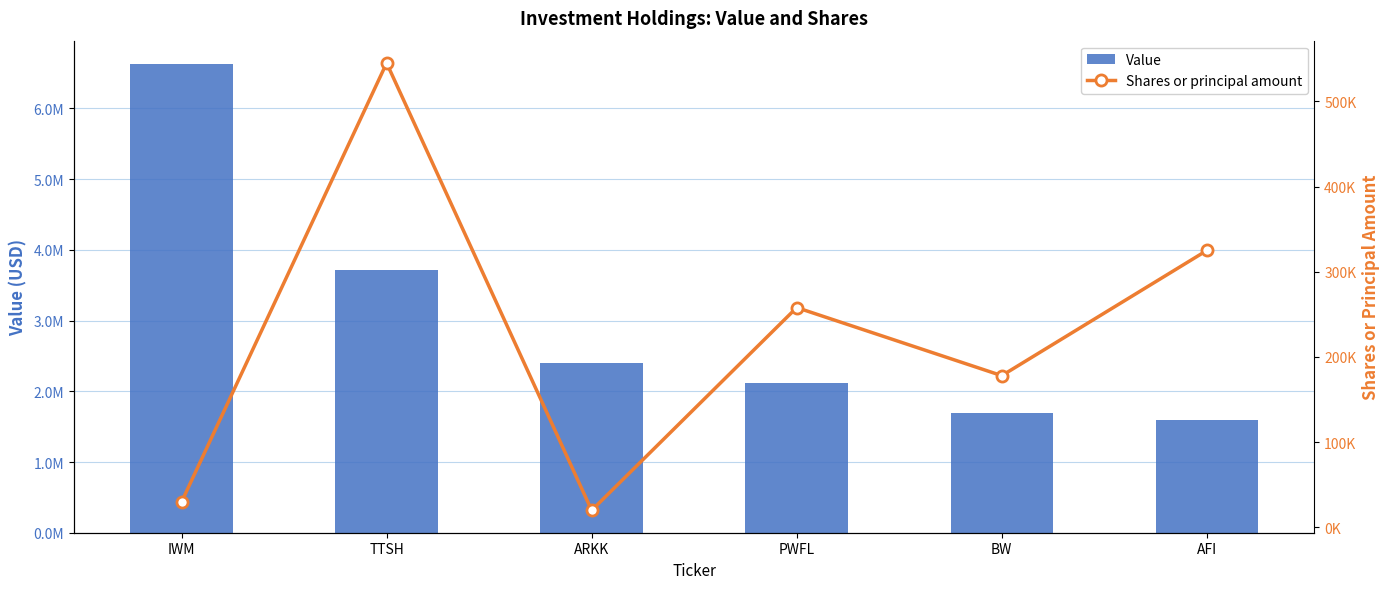

What is the difference between the Value values at IWM and PWFL?

4507000